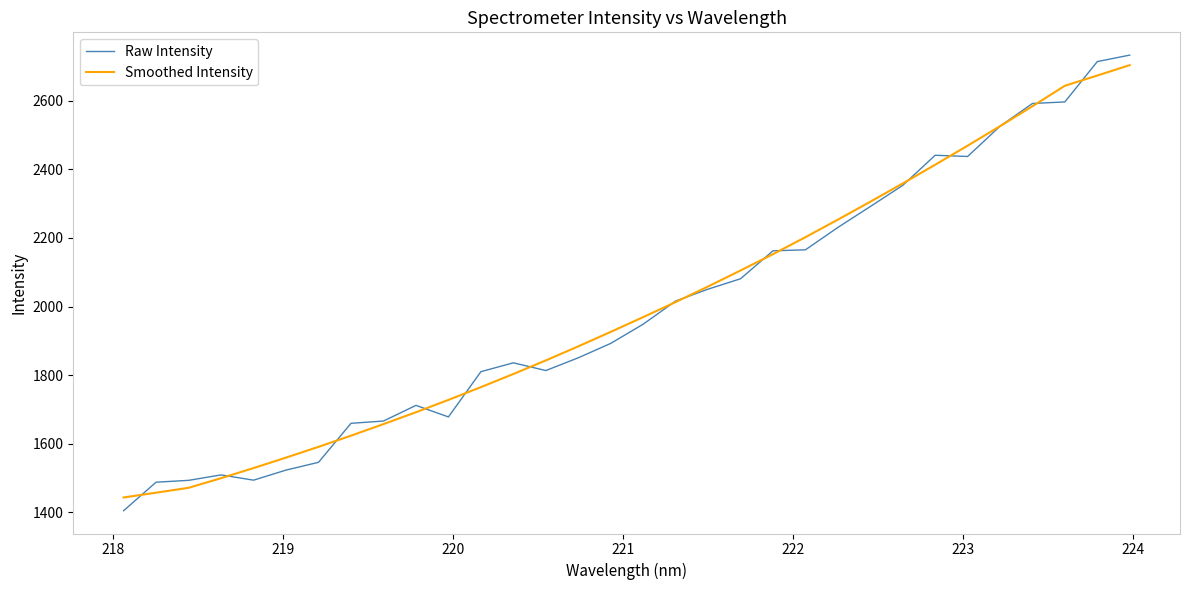

What is the lowest value of the Raw Intensity series?

1405.2